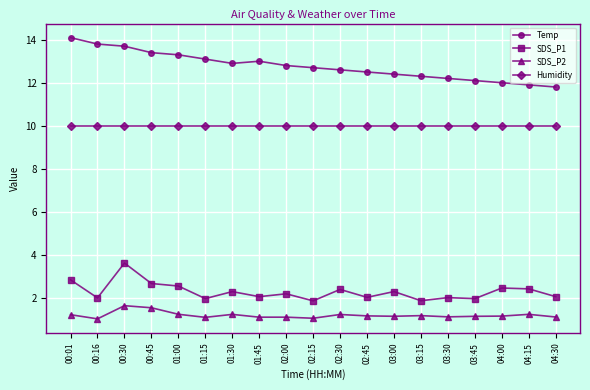

True or false: SDS_P1 has a value of 2.3 at 03:00.

True